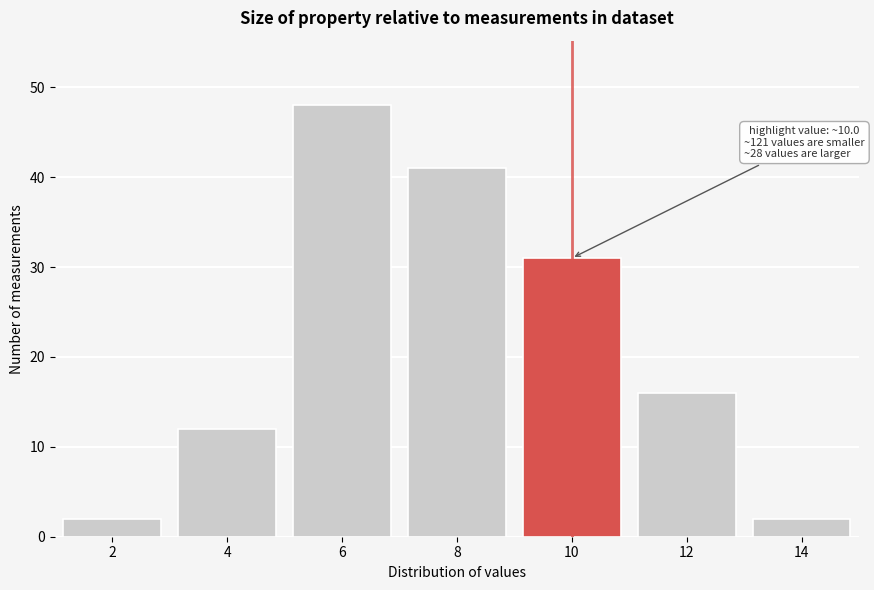

Reading left to right, what are all the values shown in this chart?

2=2	4=12	6=48	8=41	10=31	12=16	14=2